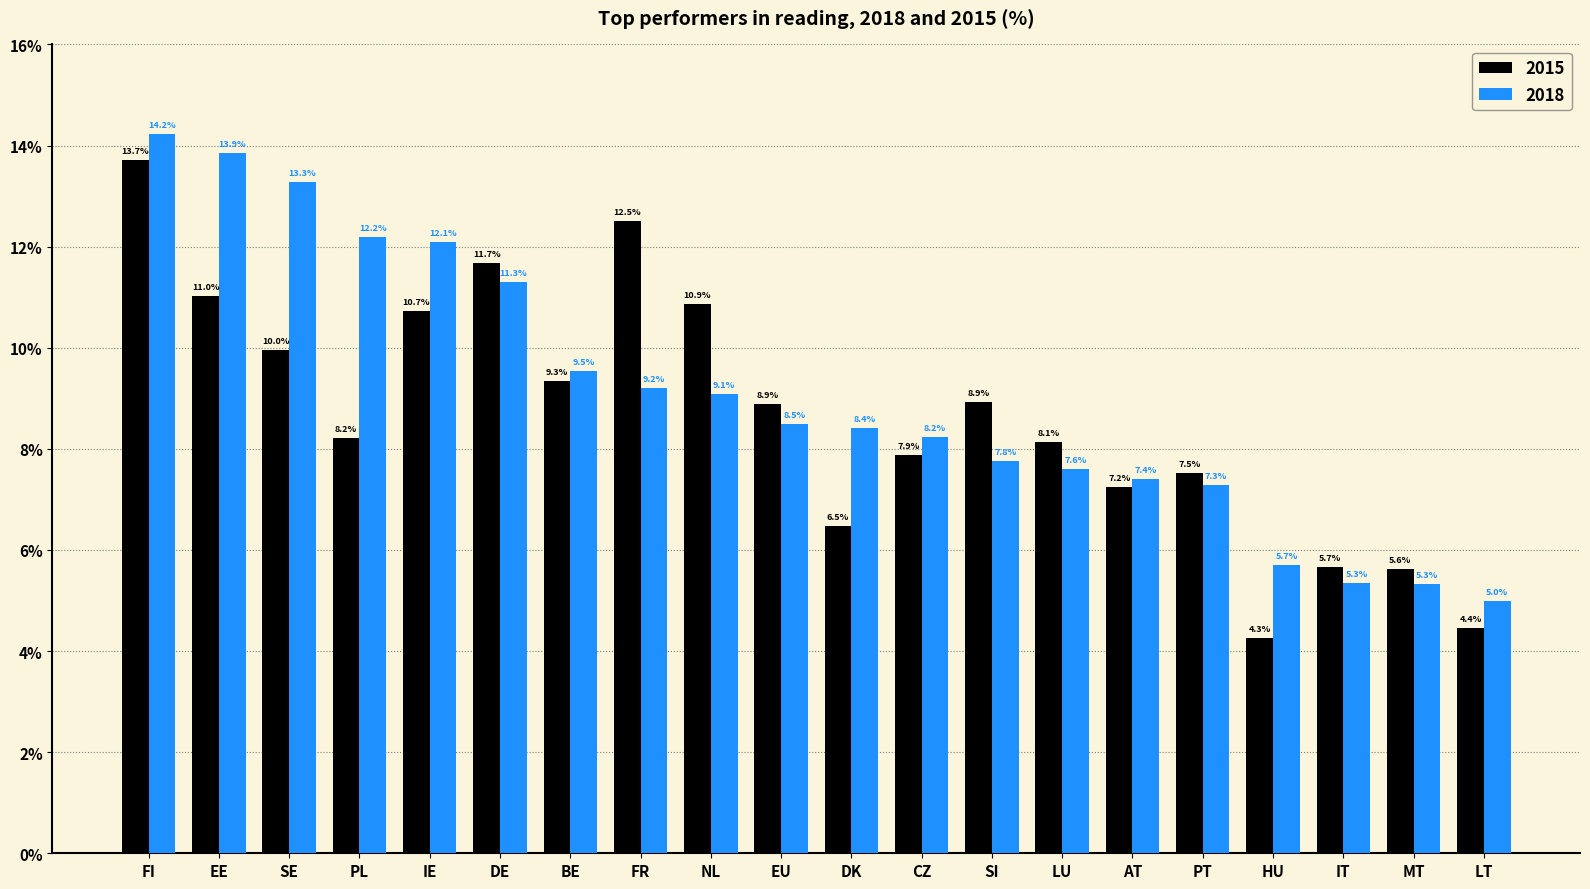

True or false: 2018 has a value of 7.4 at SE.

False